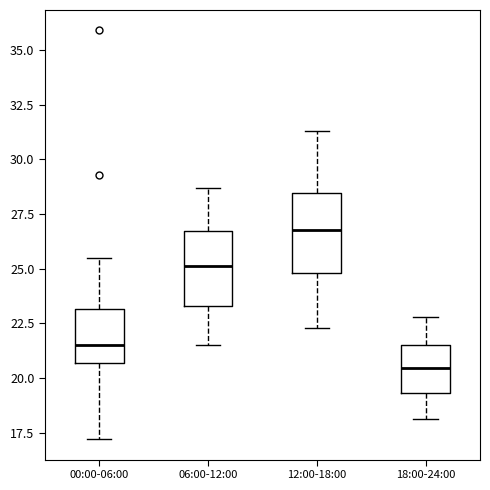

Which box's median line is the highest?

12:00-18:00